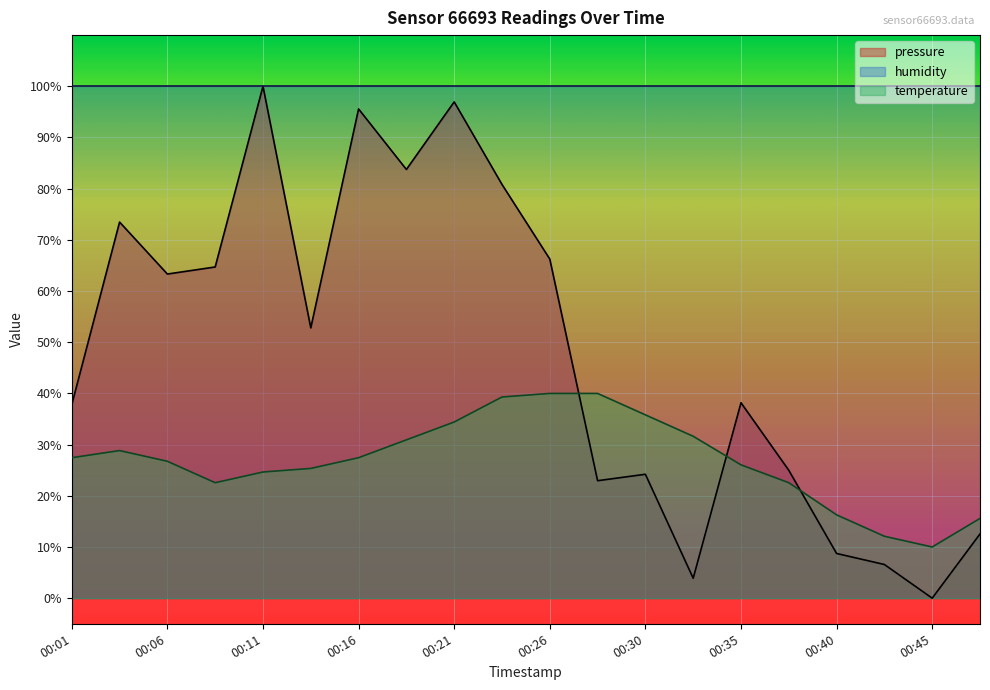

How many series are shown in this chart?

3